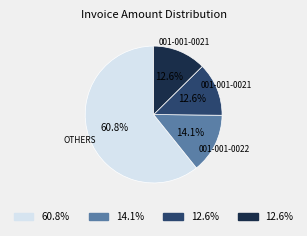

Does any single category account for the majority?

Yes